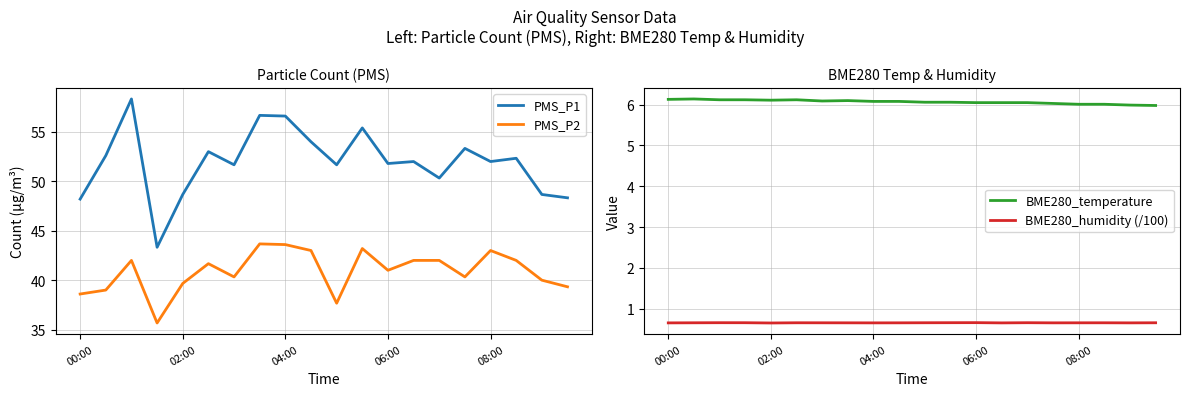

The PMS_P1 series shows 48.2 at 00:00. True or false?

True